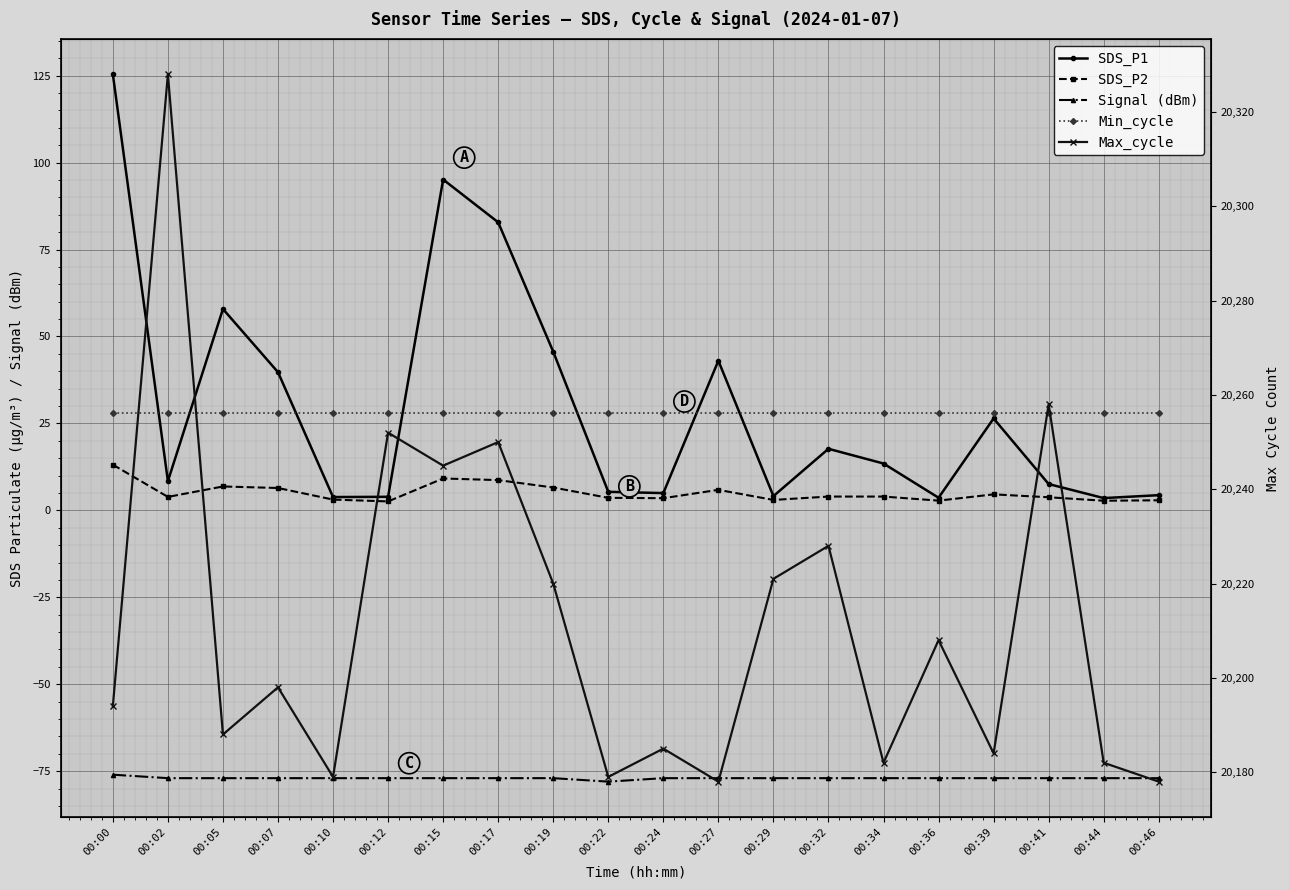

How many data points in SDS_P2 are above 3?

15